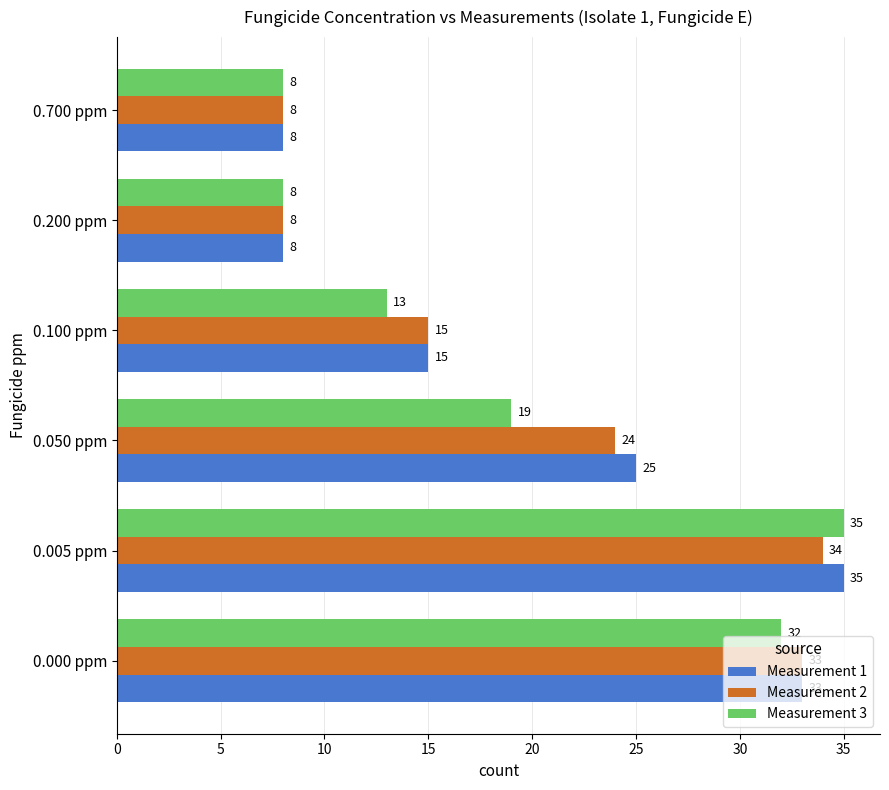

True or false: Measurement 3 has a value of 26 at 0.050 ppm.

False